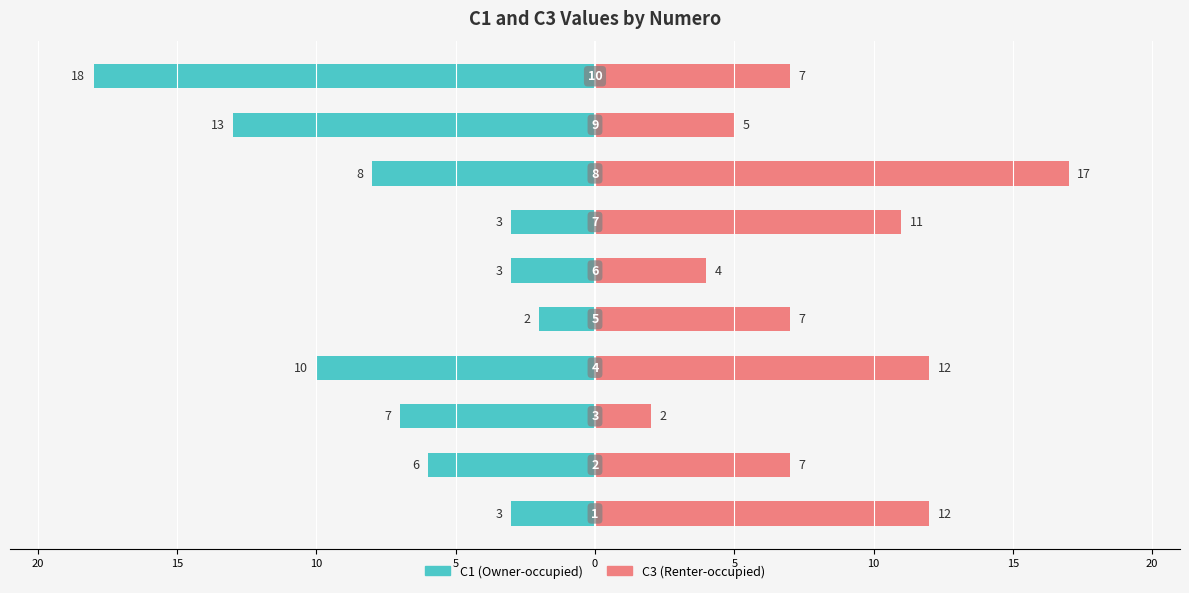

What is the average value of the C1 series?

-7